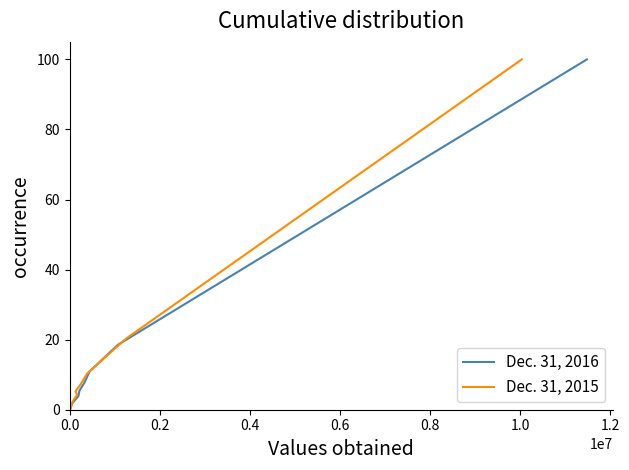

Does the chart have visible grid lines?

No